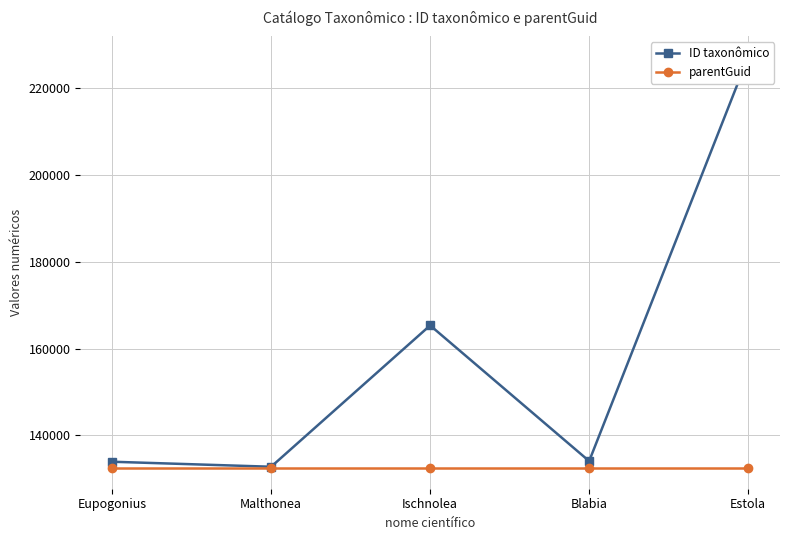

Where does the ID taxonômico series first go above 134090?

Ischnolea